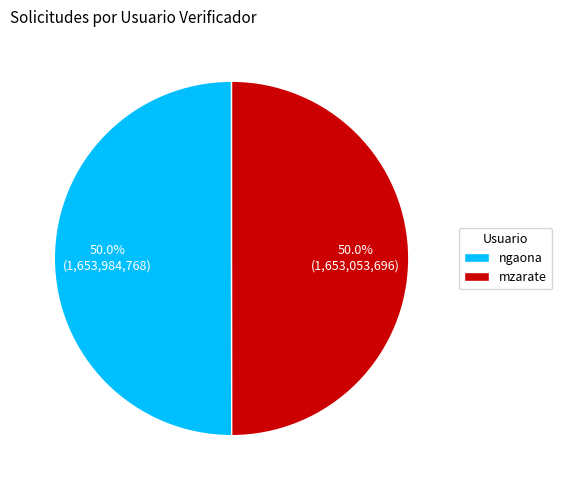

What portion of the pie excludes mzarate?

50.0%